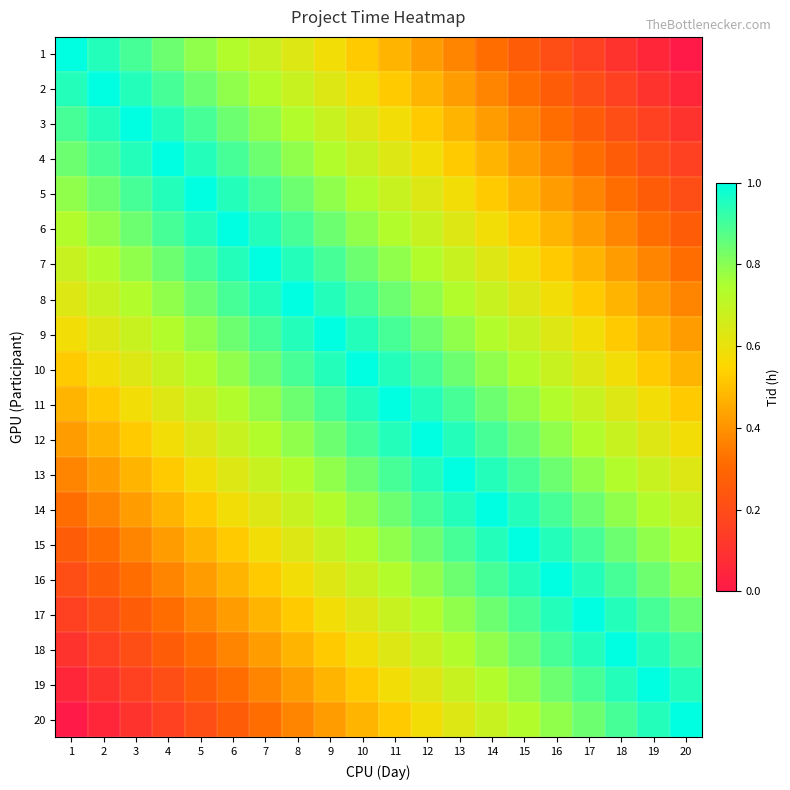

At which category is the sum across all series the highest?

10